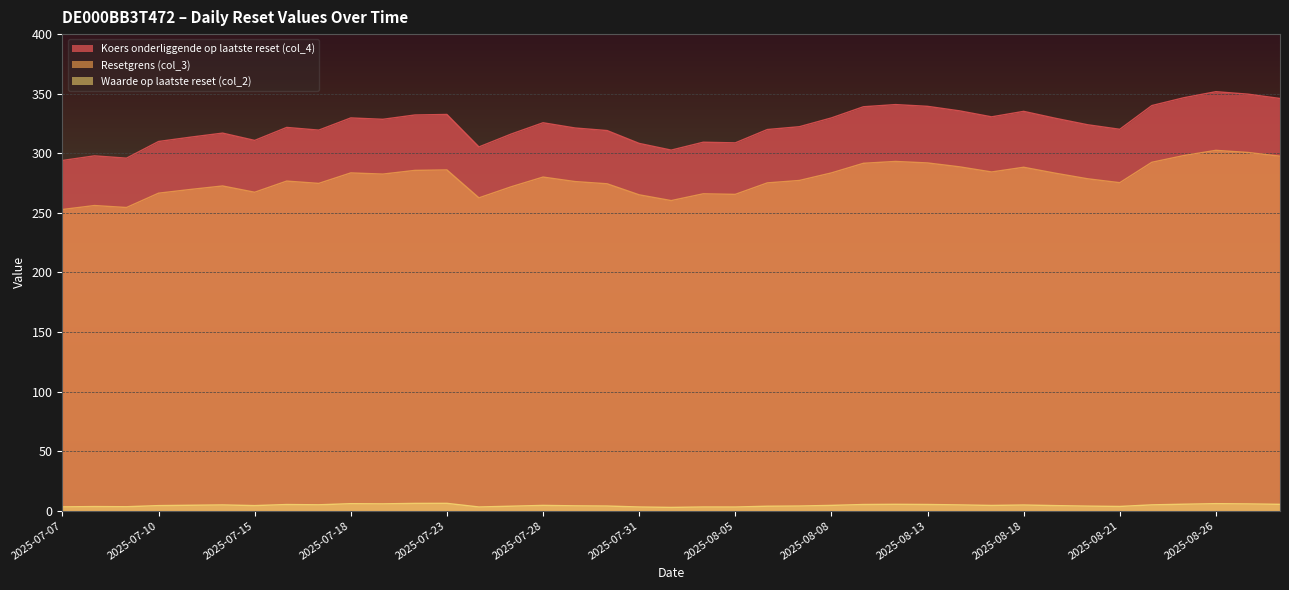

How many series are shown in this chart?

3